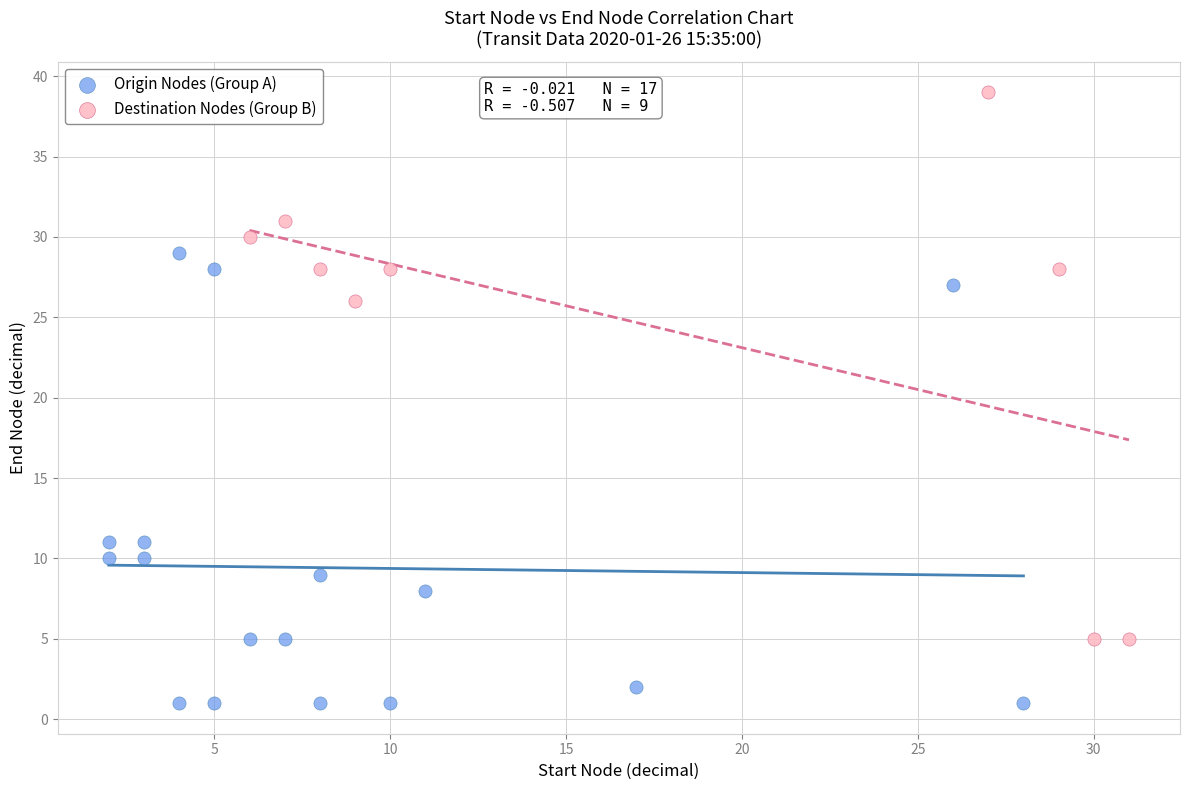

Which series has the widest spread of Y values?

Destination Nodes (Group B)